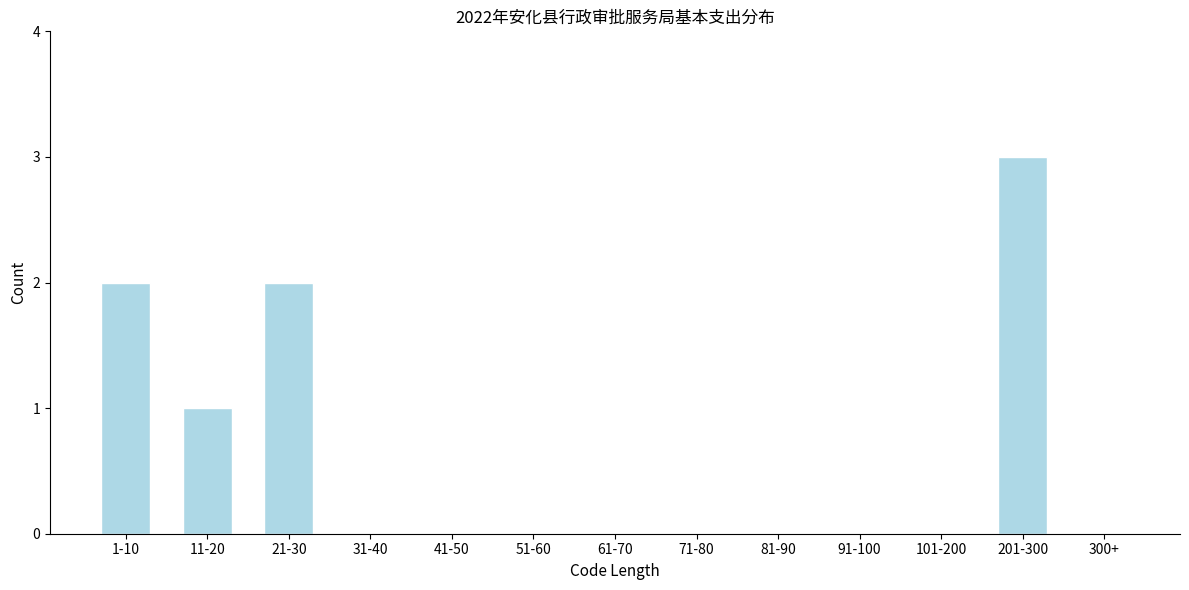

Reading left to right, list all the values displayed in this chart.

1-10=2	11-20=1	21-30=2	31-40=0	41-50=0	51-60=0	61-70=0	71-80=0	81-90=0	91-100=0	101-200=0	201-300=3	300+=0